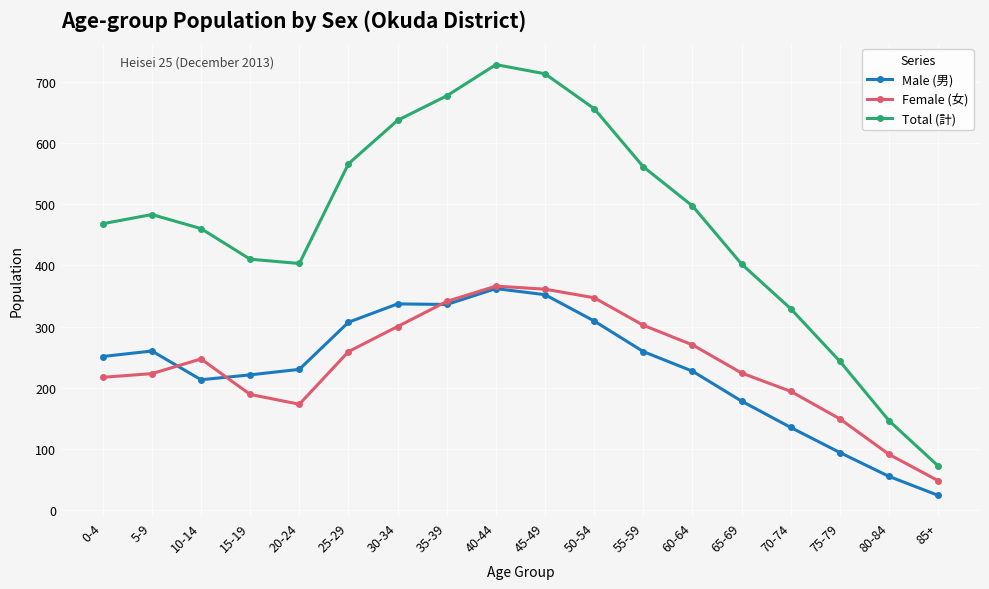

Which series has the widest spread of values?

Total (計)